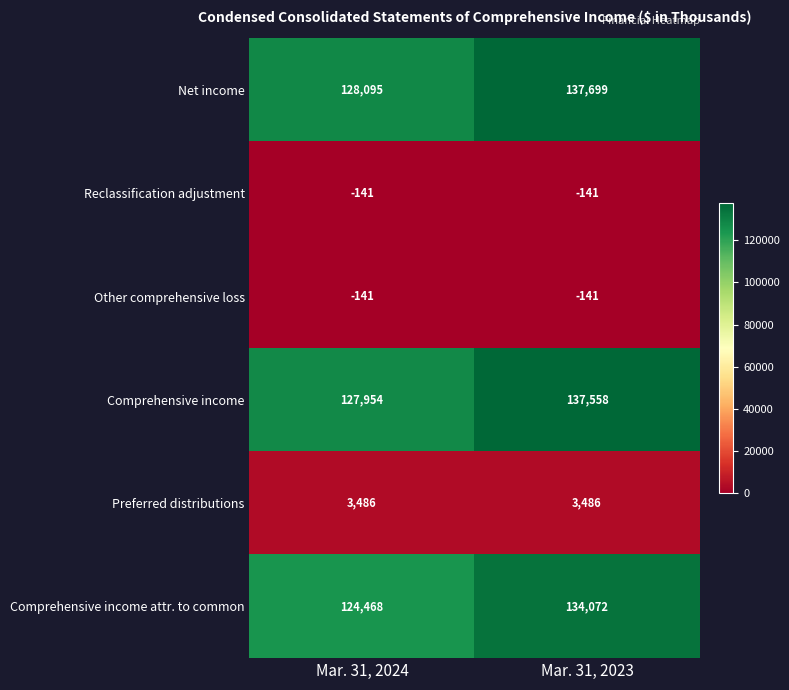

What is the minimum value for Net income?

128095